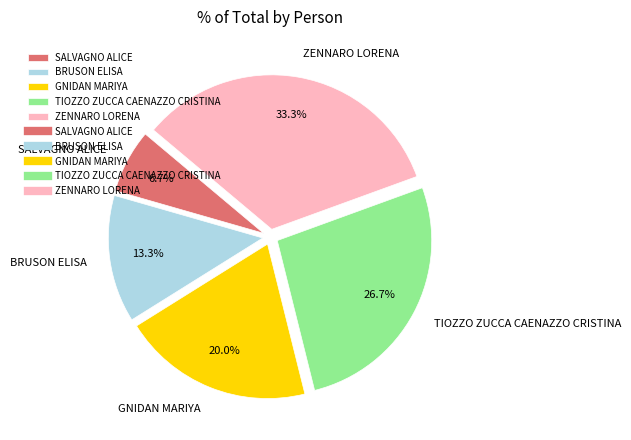

Count the number of slices in the pie.

5